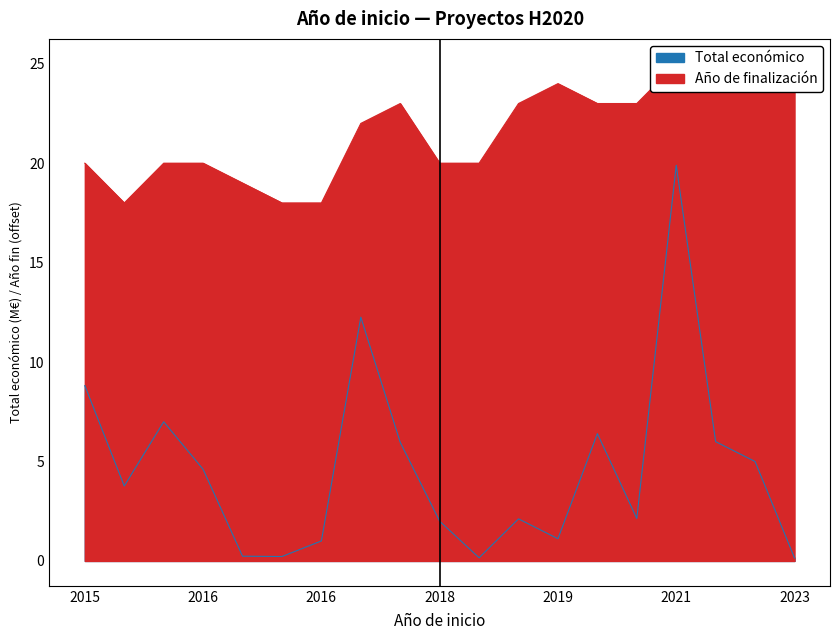

At how many categories does at least one series exceed 17?

19